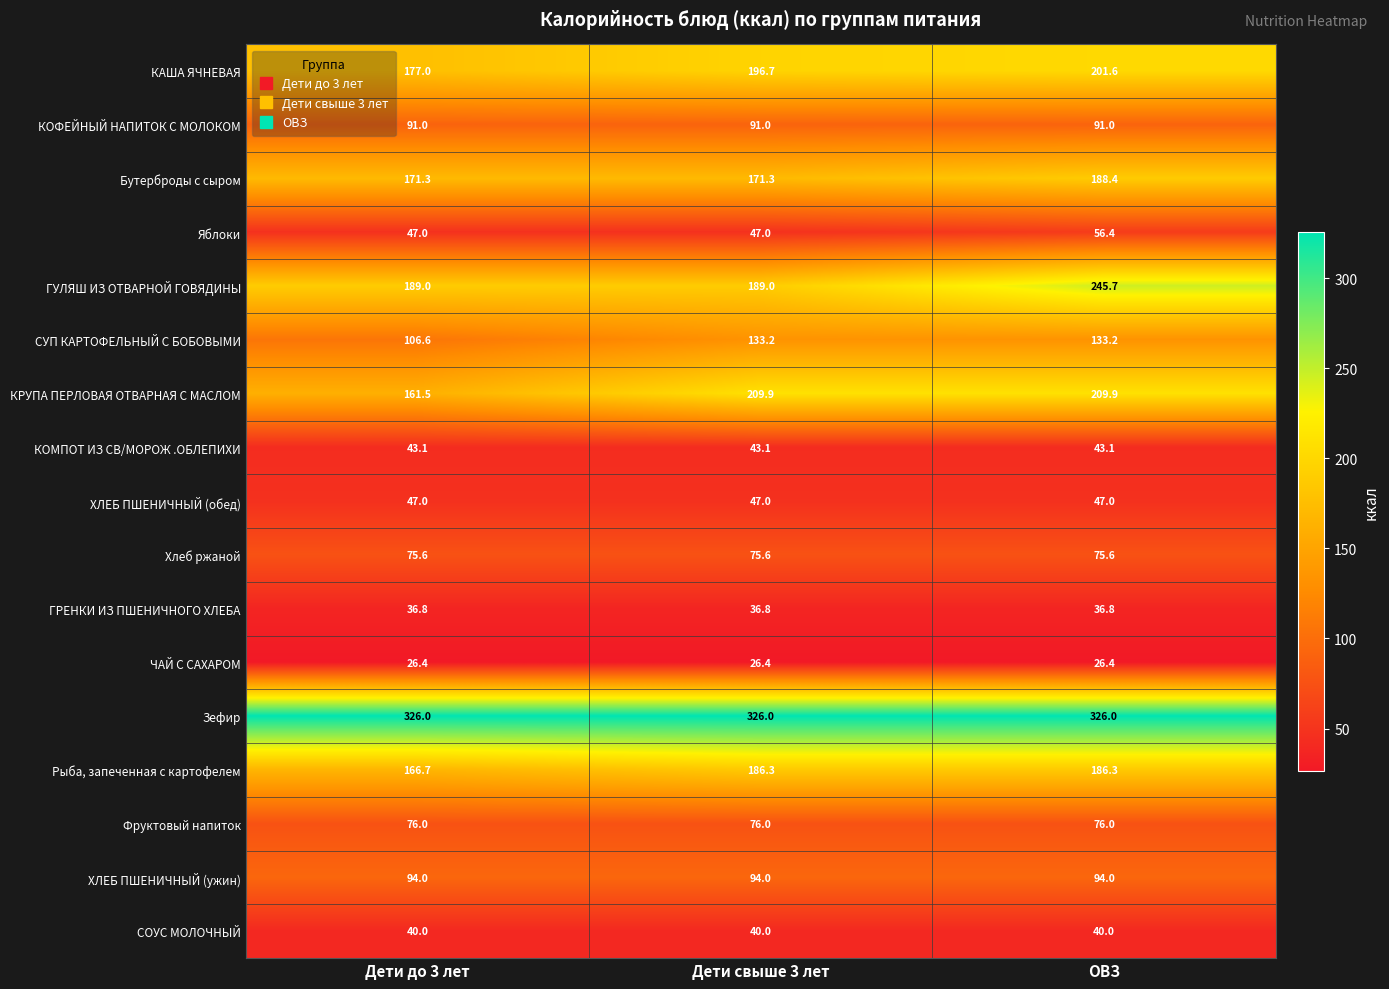

What value does the КАША ЯЧНЕВАЯ series have at ОВЗ?

201.6